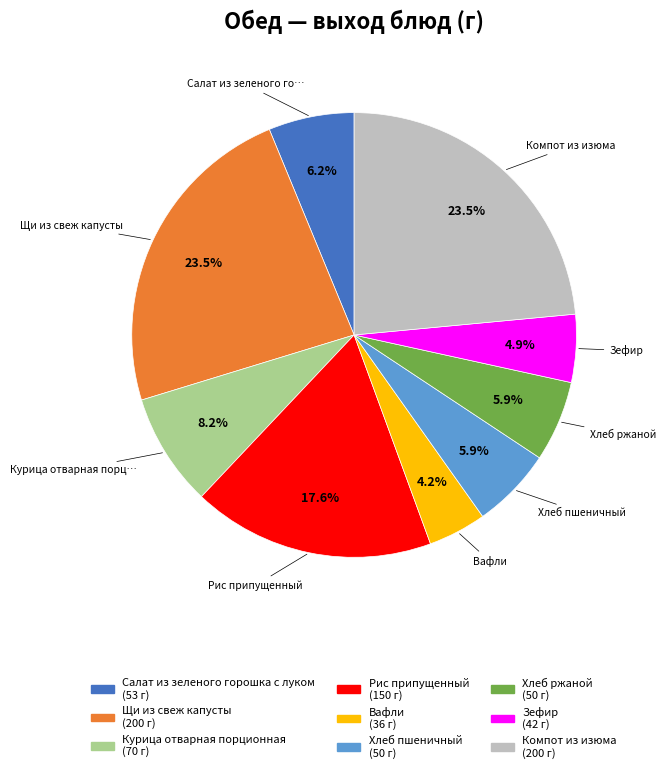

Is there a majority slice in this chart?

No